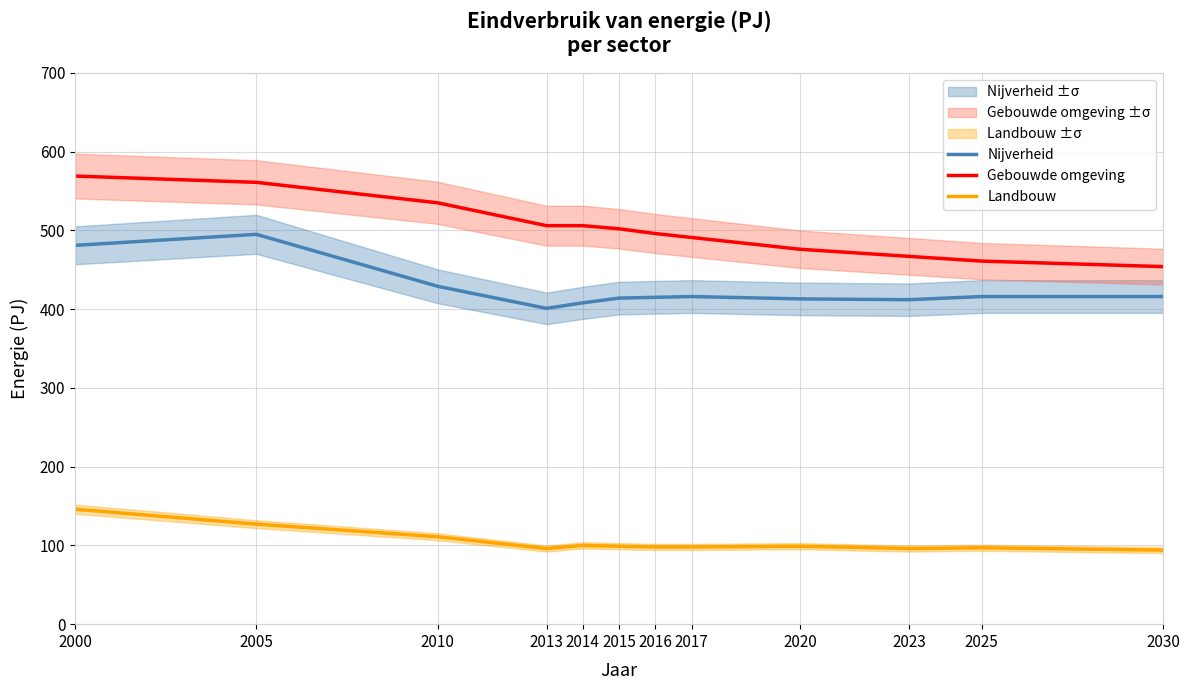

What is the smallest value displayed?

94